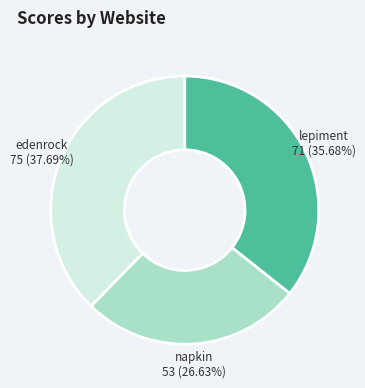

Is there a majority slice in this chart?

No